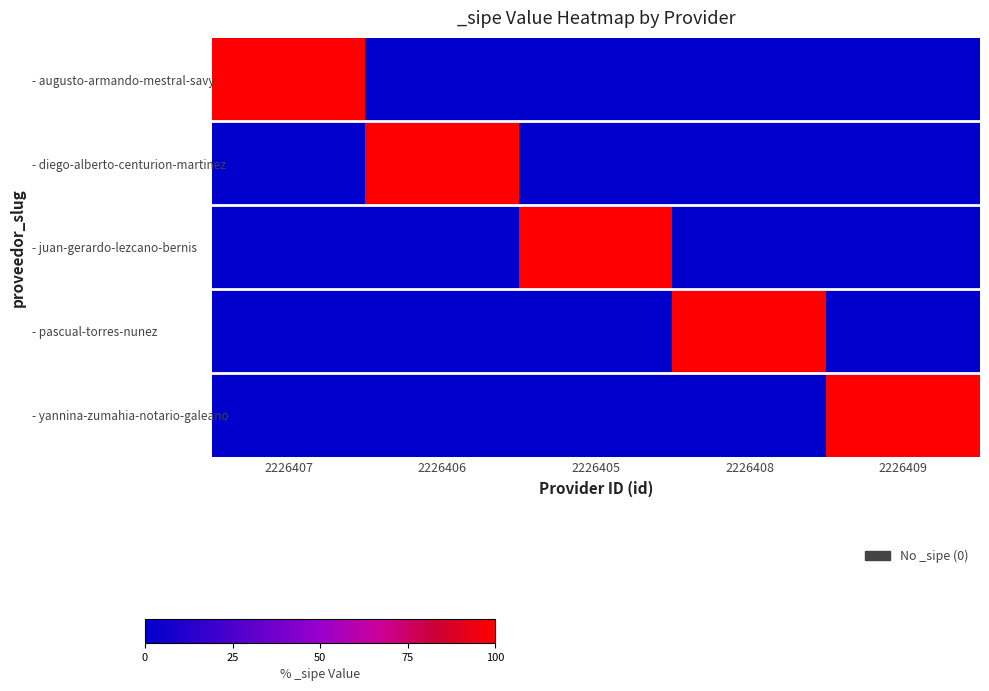

Reading left to right, extract all data points from this chart.

- augusto-armando-mestral-savy: 2226407=1	2226406=0	2226405=0	2226408=0	2226409=0
- diego-alberto-centurion-martinez: 2226407=0	2226406=1	2226405=0	2226408=0	2226409=0
- juan-gerardo-lezcano-bernis: 2226407=0	2226406=0	2226405=1	2226408=0	2226409=0
- pascual-torres-nunez: 2226407=0	2226406=0	2226405=0	2226408=1	2226409=0
- yannina-zumahia-notario-galeano: 2226407=0	2226406=0	2226405=0	2226408=0	2226409=1